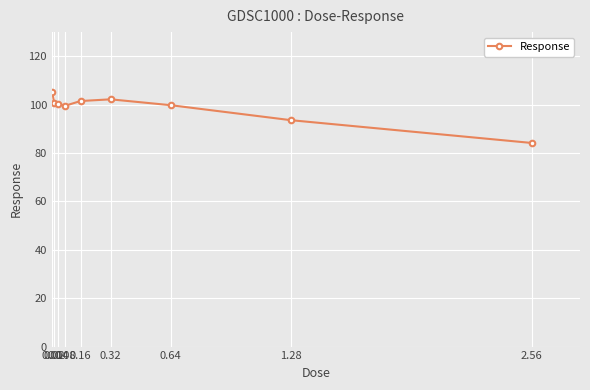

Between 0.01 and 2.56, which is larger?

0.01